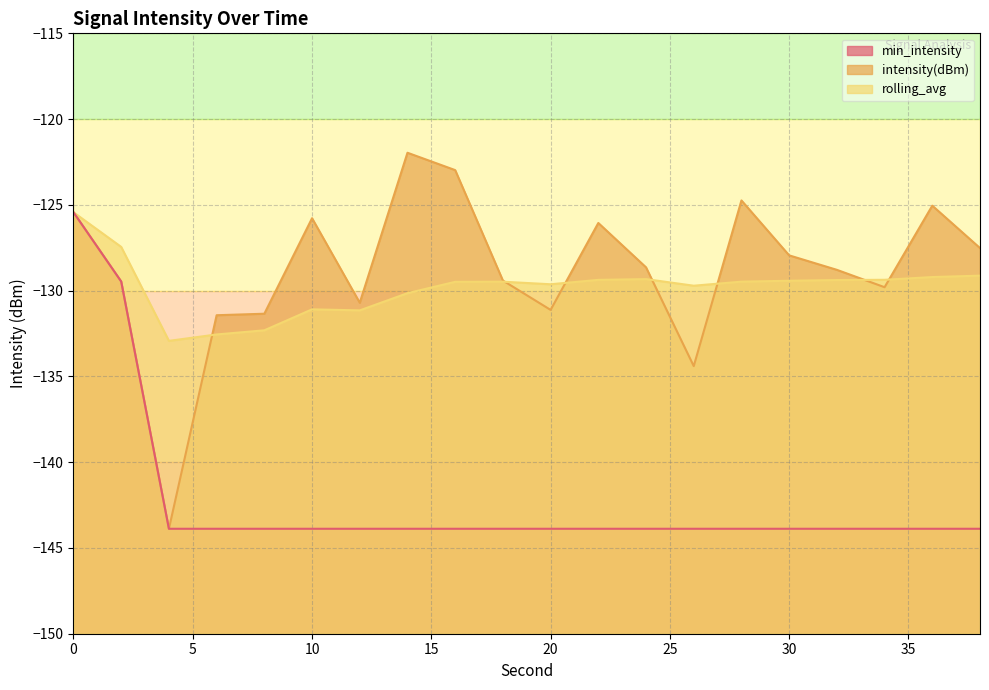

At which category does rolling_avg reach its first local peak?

10